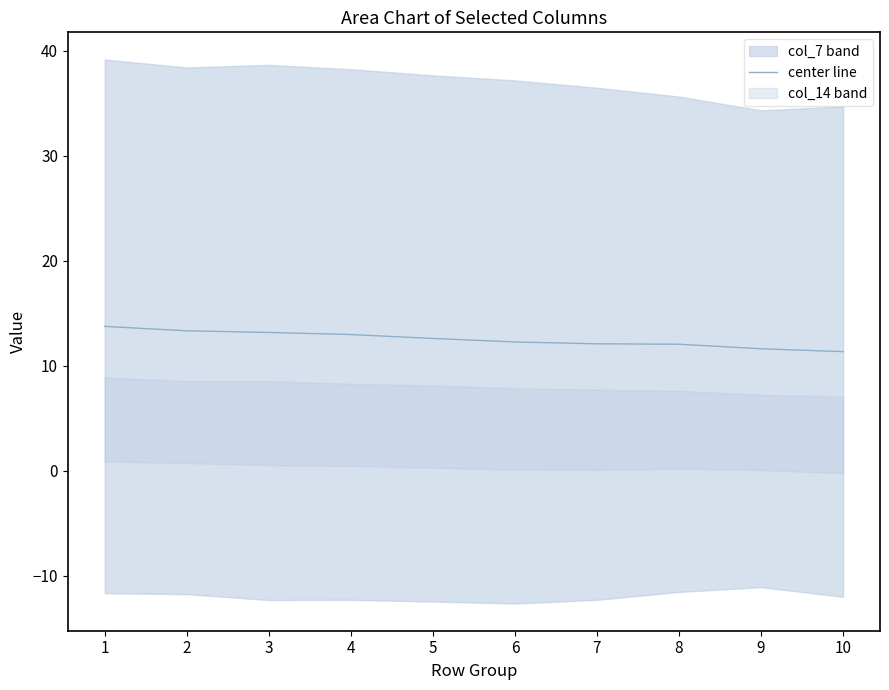

Reading left to right, extract all data points from this chart.

13.8	13.3	13.2	13.0	12.6	12.3	12.1	12.1	11.6	11.4